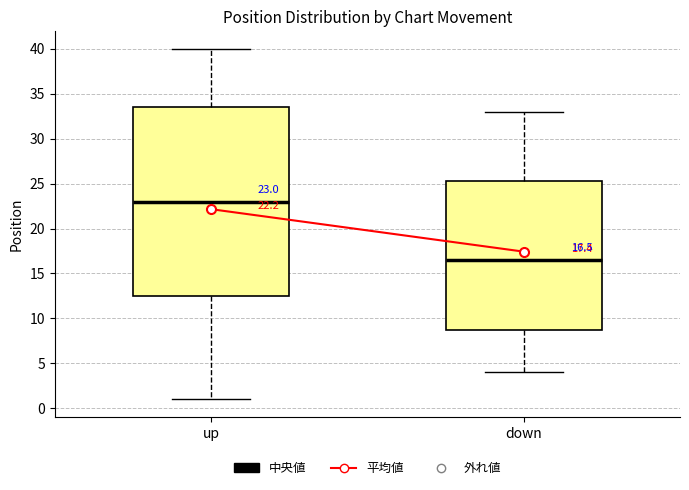

Which box's median line is the highest?

up